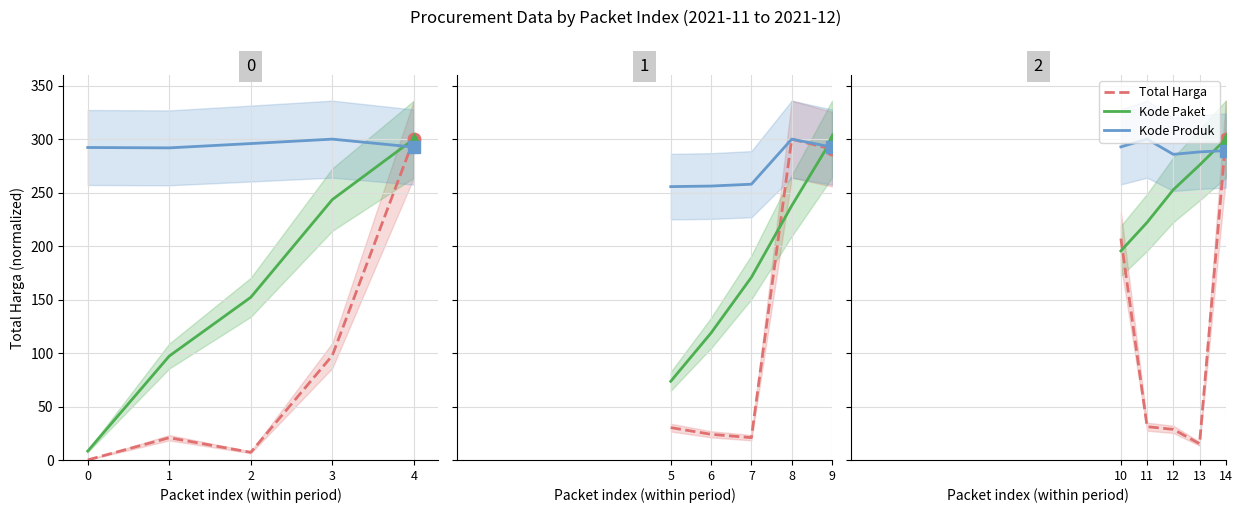

After their last crossing, which series has the higher values: Total Harga or Kode Paket?

Kode Paket